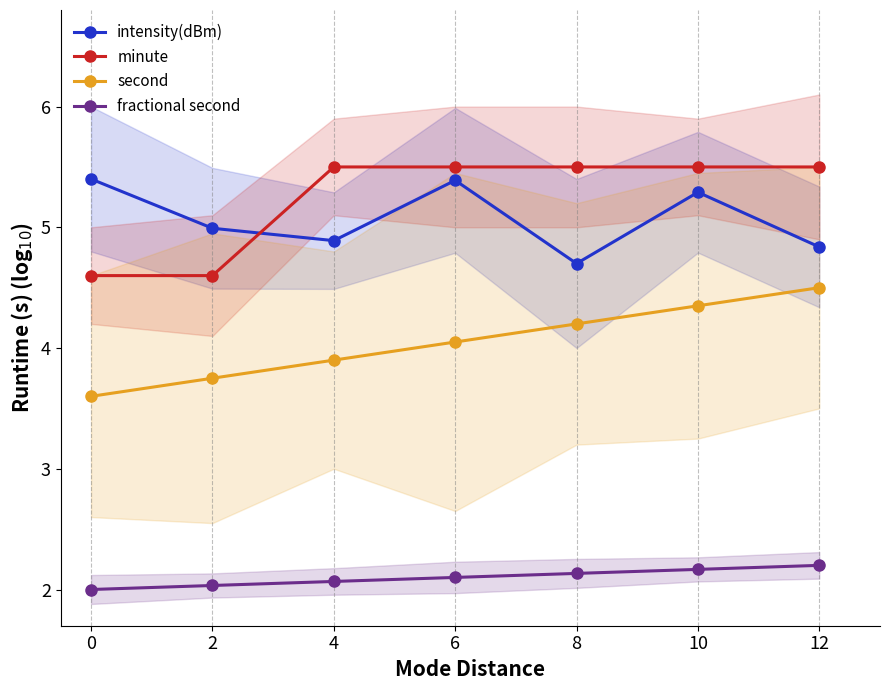

Is it true that second equals 3.8 at 2?

True